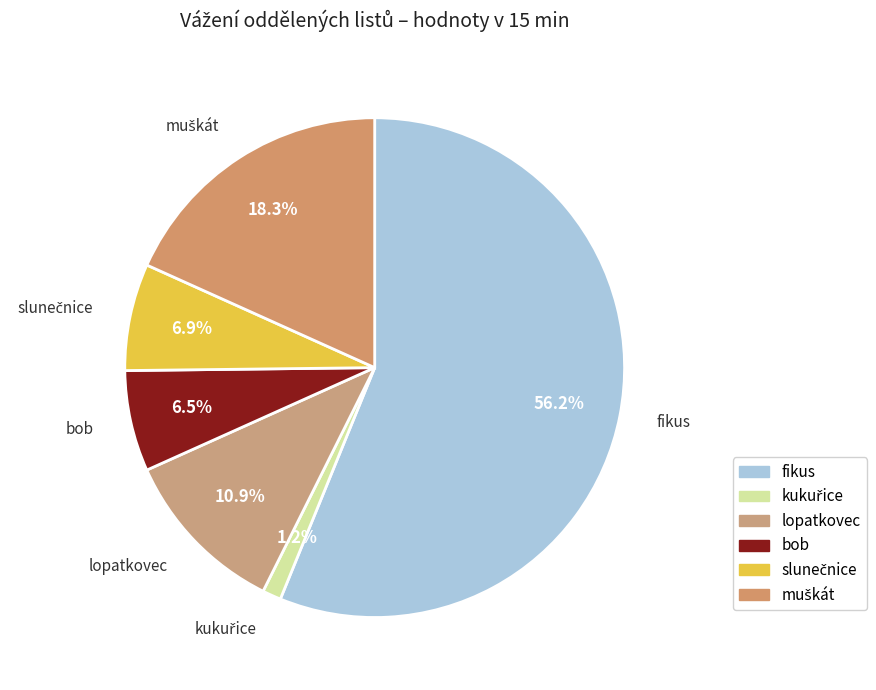

Is it true that bob is 1% of the pie?

False